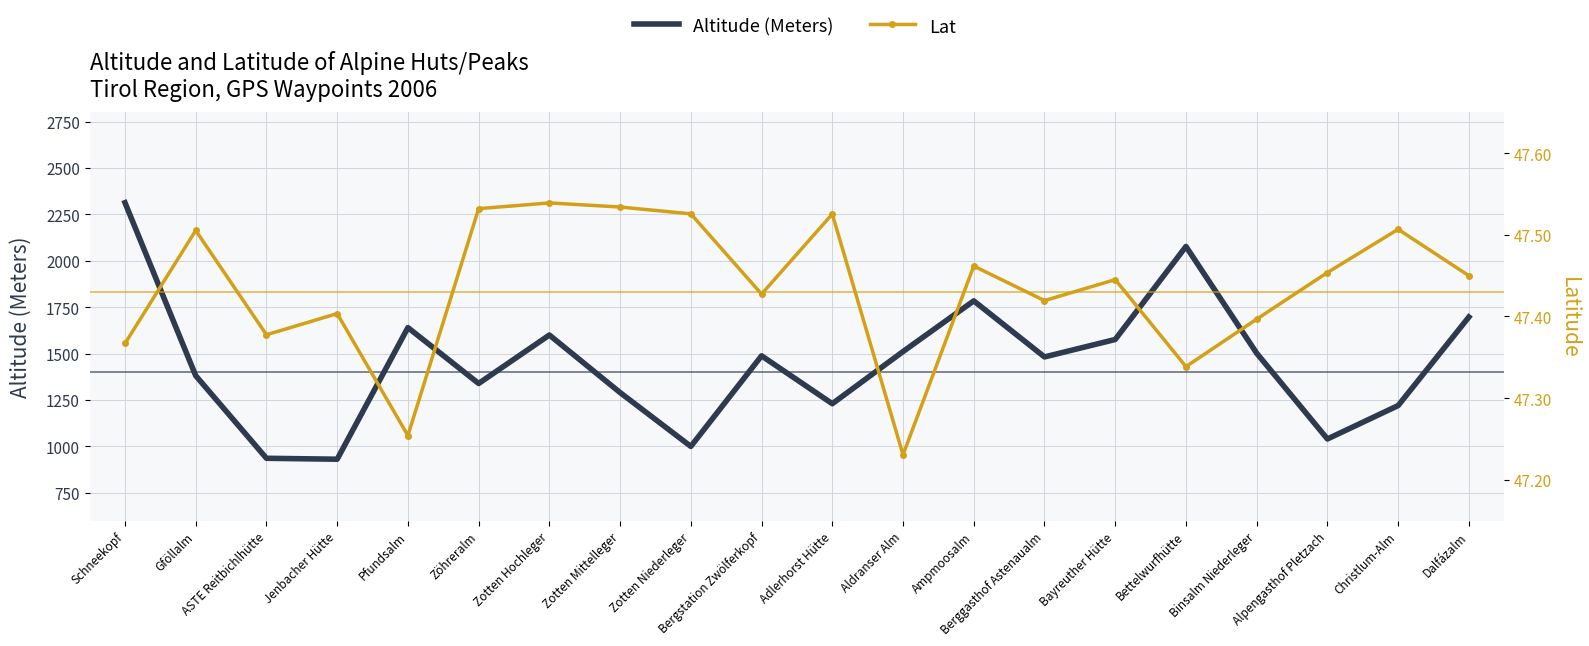

What is the difference between the maximum and minimum values in the Lat series?

0.3